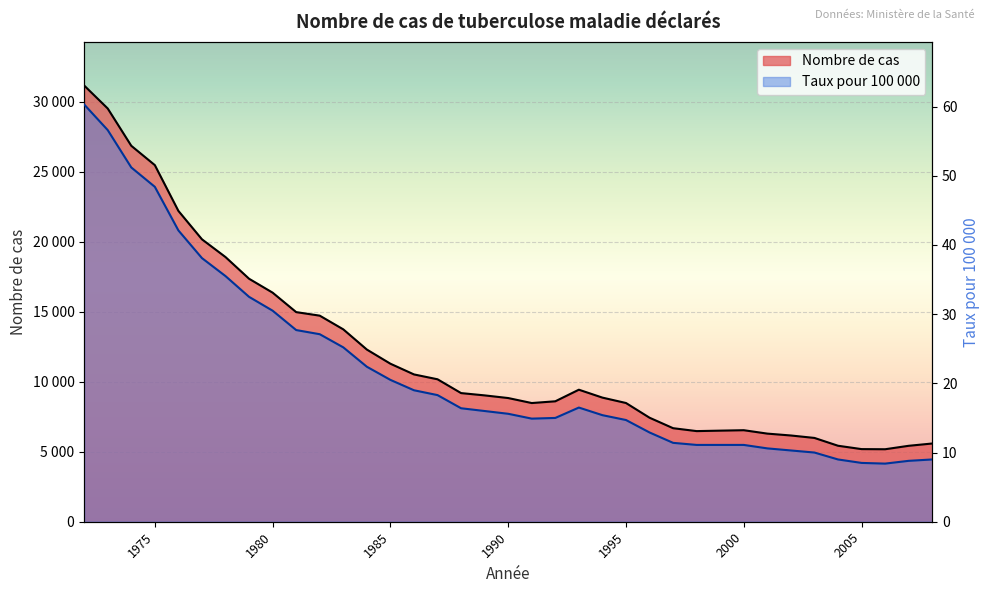

What is the difference between the Nombre de cas values at 1978 and 1981?

3934.0